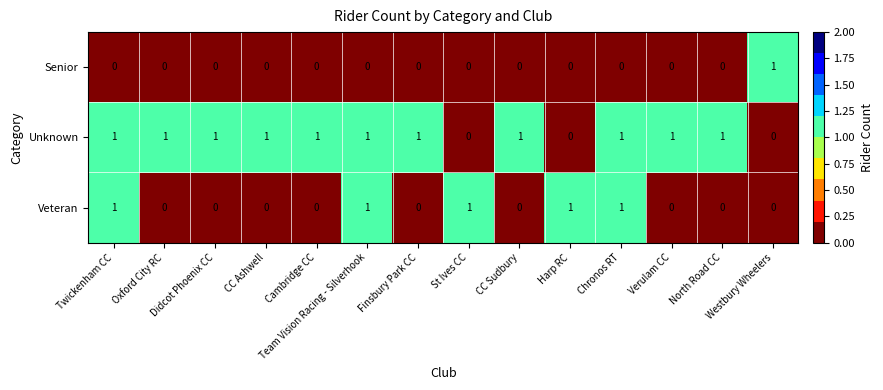

List the series in order of their overall mean, lowest first.

Senior, Veteran, Unknown